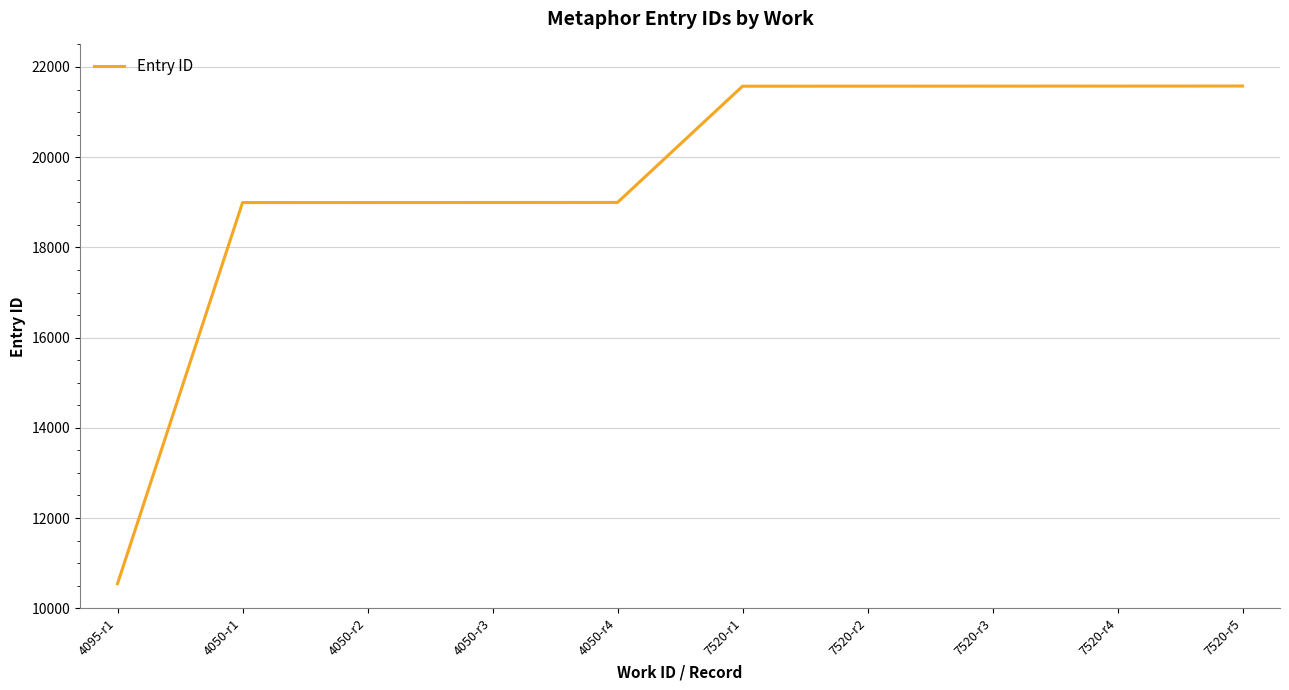

Which label corresponds to the smallest value in the chart?

4095-r1